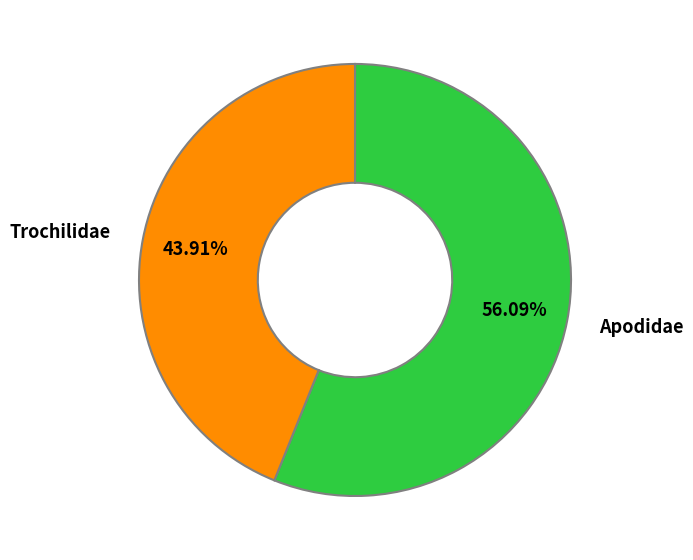

To the nearest percent, what is the difference between the Apodidae and Trochilidae slice percentages?

12%